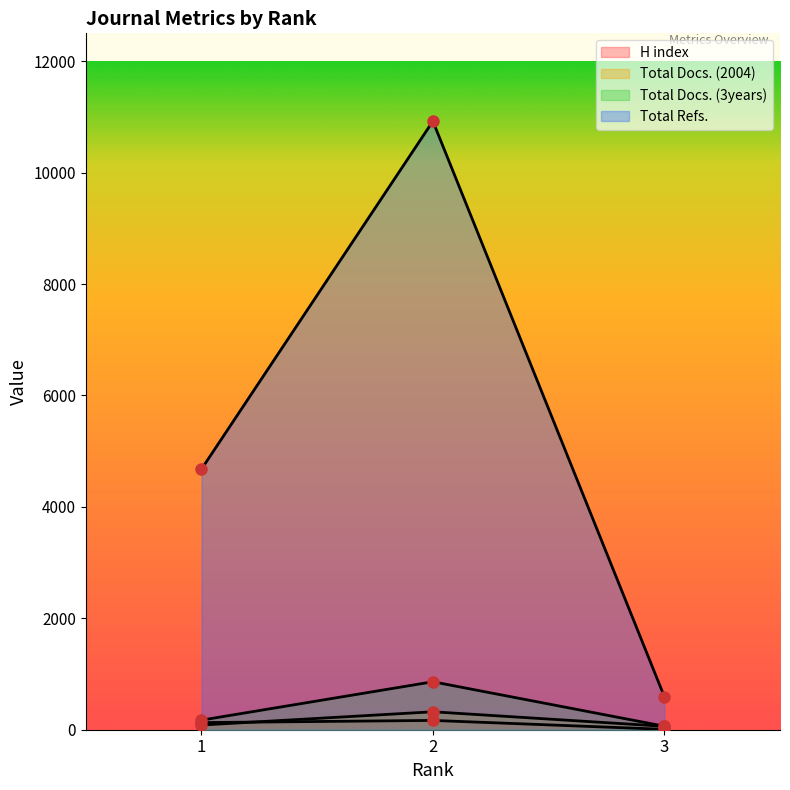

Where does the Total Docs. (3years) series first go above 172?

2